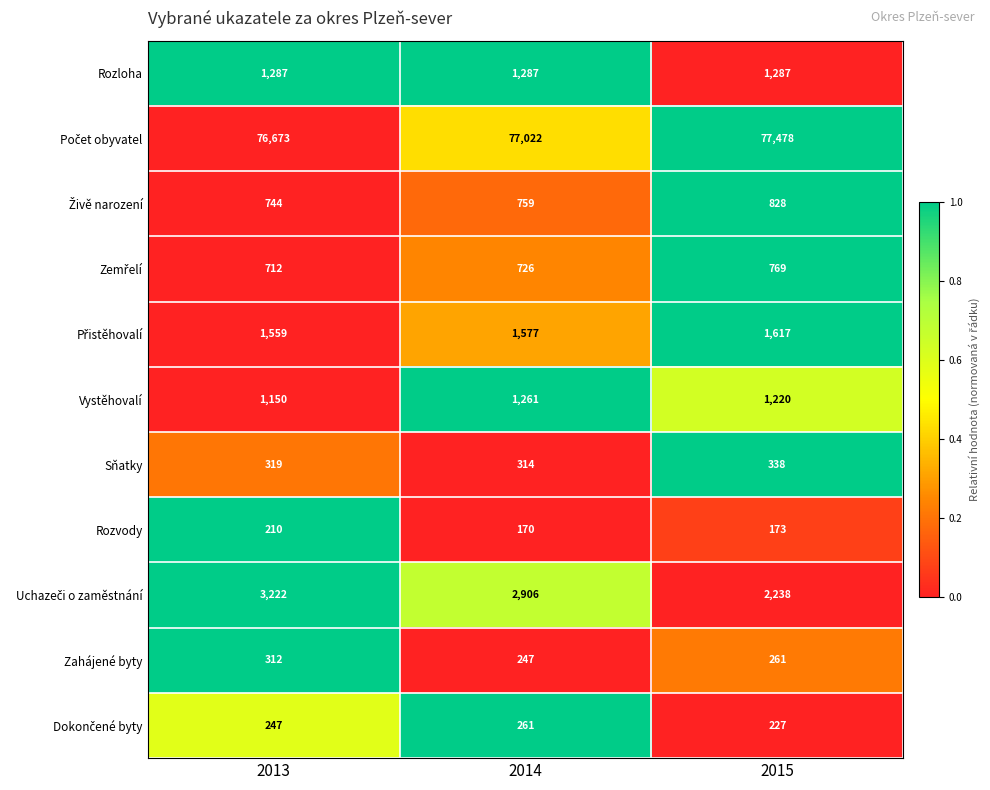

At which category is the sum across all series the highest?

2014